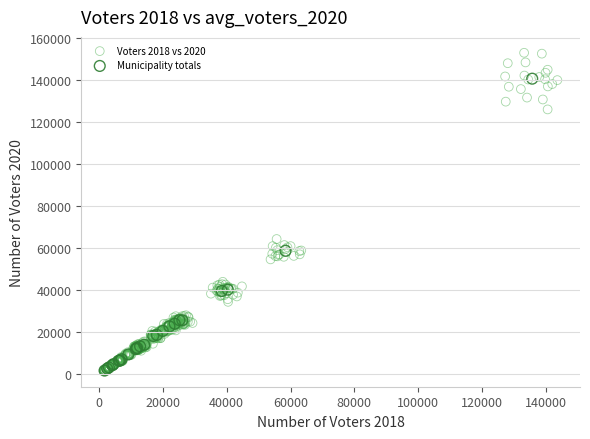

Which series contains the highest Y value?

Voters 2018 vs 2020